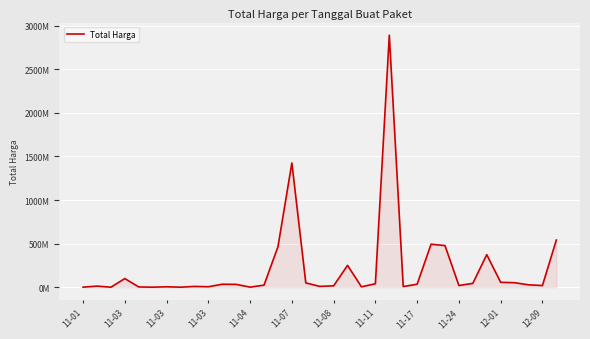

Reading left to right, list all the values displayed in this chart.

333600	12453900	78000	98772570	2772000	265000	4672200	182000	8742500	5129000	34000000	32441200	577875	23653000	464002100	1425867900	49730040	9180000	15513960	250350000	4350000	39440000	2892122000	7401240	34292000	493000000	477600000	19175000	43859200	373404000	56152800	51601000	27412000	18900000	541071000